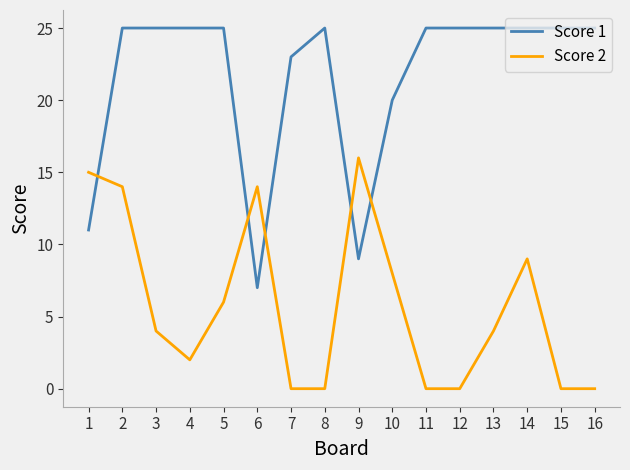

Rank the series at 7 from highest to lowest value.

Score 1, Score 2